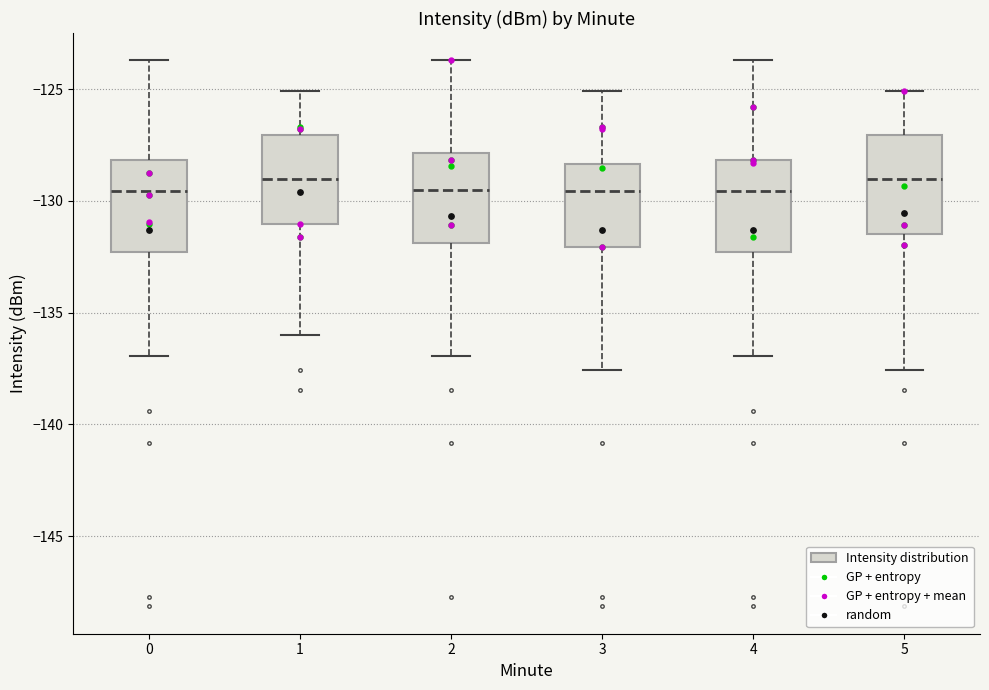

Where does the median line of the box at x = 4 sit on the y-axis? The values are not printed on the chart, so give them approximately, as read against the axis.

-129.5